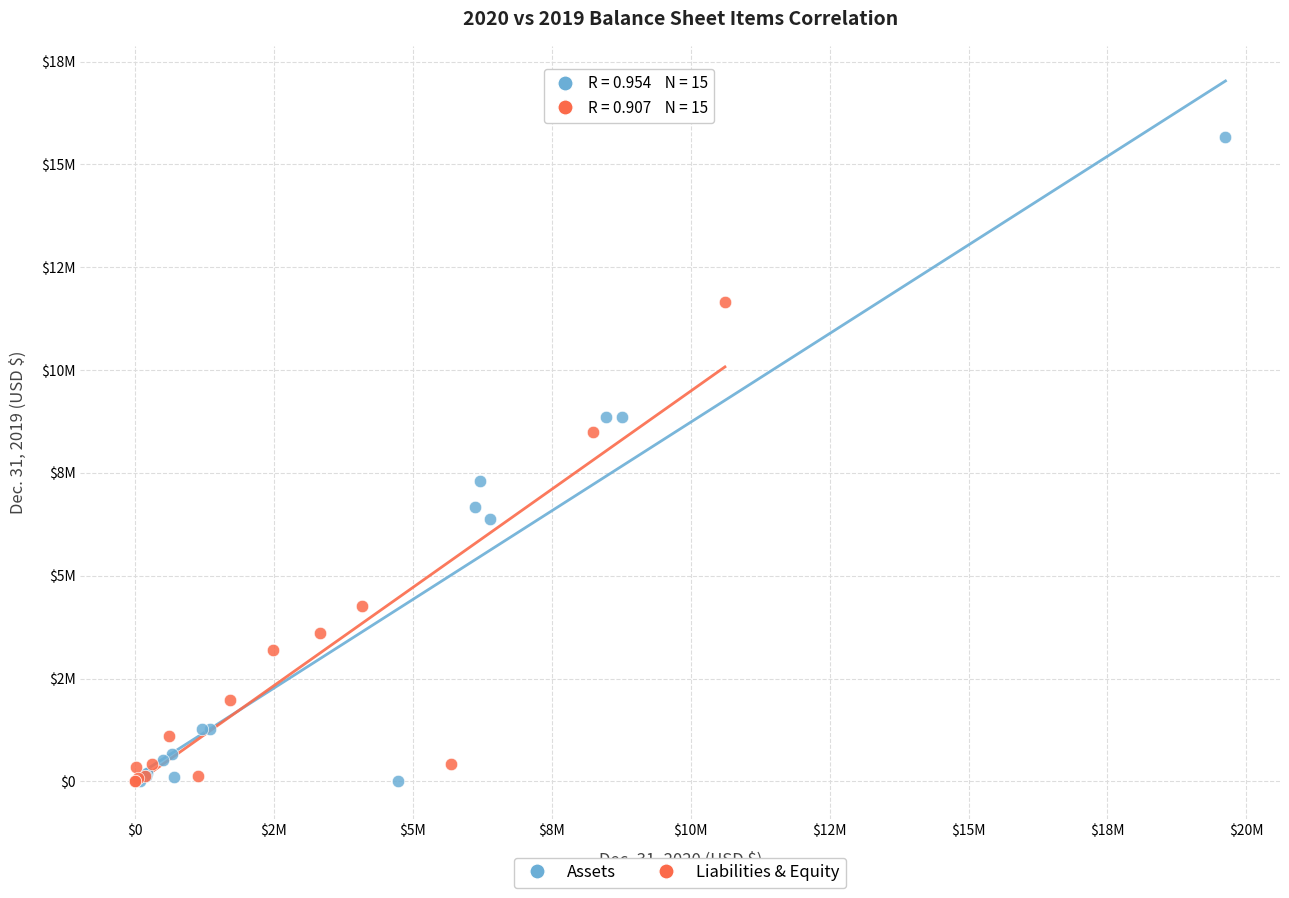

What are all the series names shown in the legend?

Assets, Liabilities & Equity